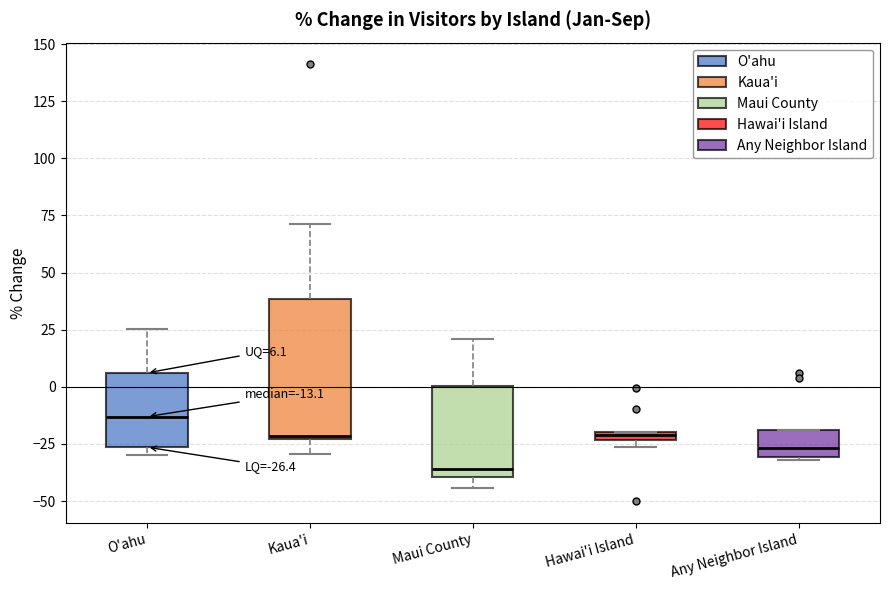

Which box has the lowest median line?

Maui County